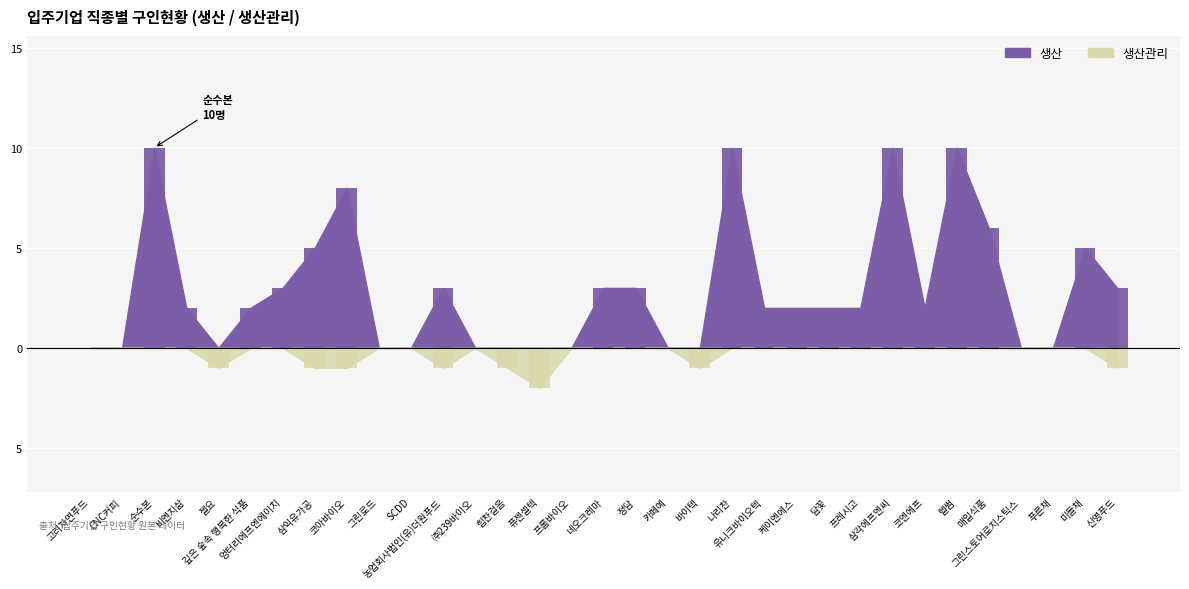

What are all the series names shown in the legend?

생산, 생산관리